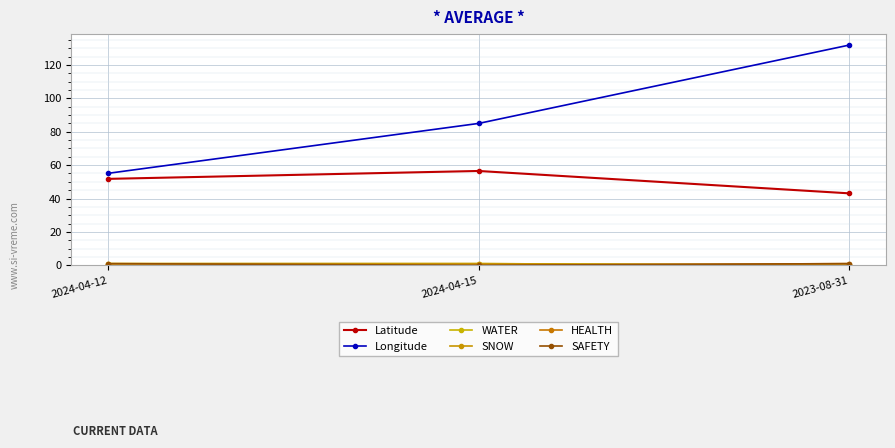

Between 2023-08-31 and 2024-04-15, which is larger?

2024-04-15